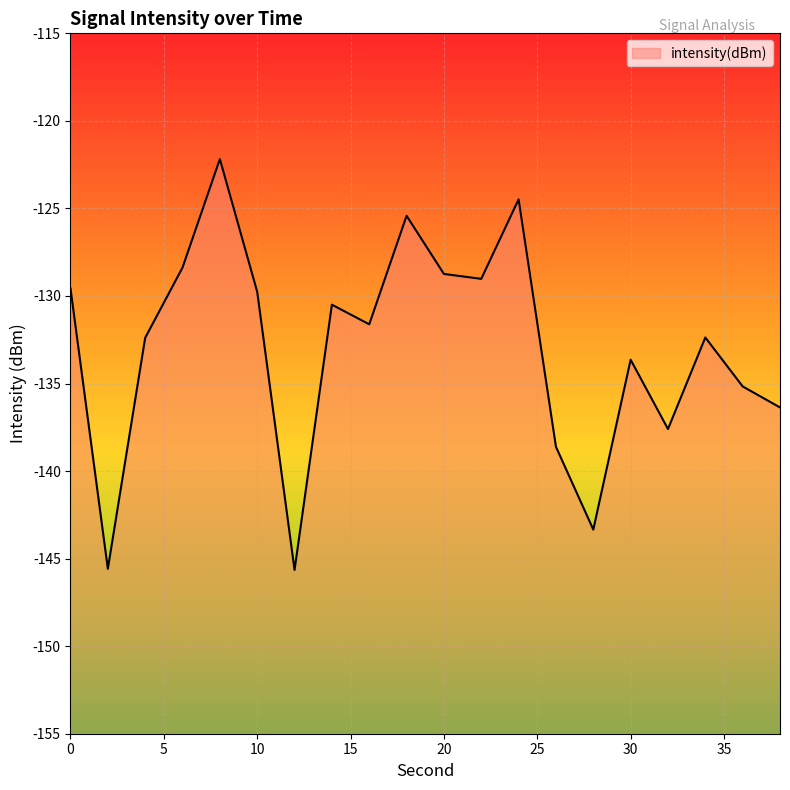

How many points are lower than both their immediate neighbors (excluding endpoints)?

6